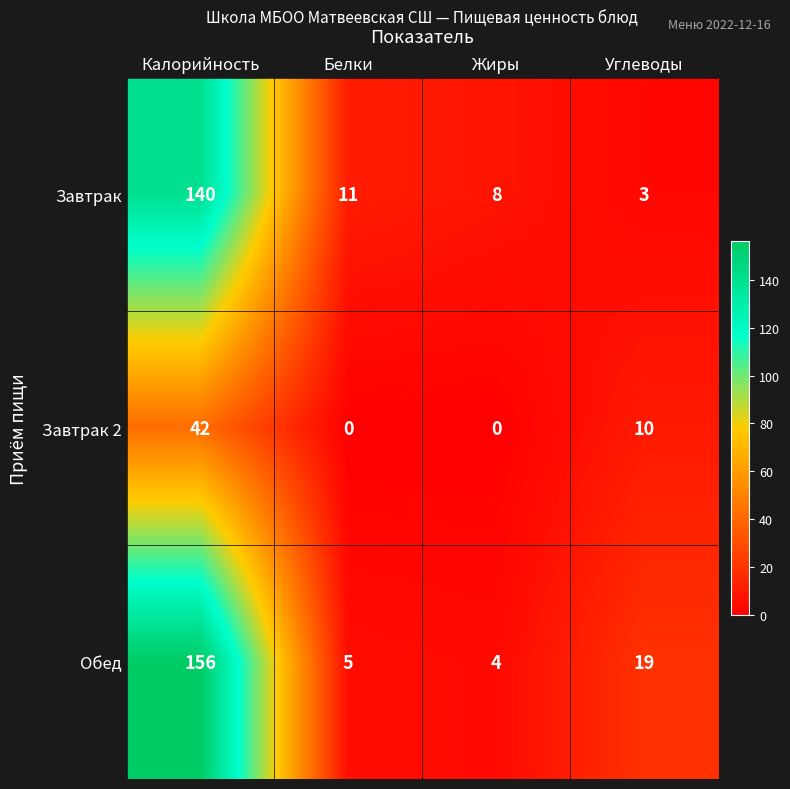

Reading left to right, list all the values displayed in this chart.

Завтрак: 140	11	8	3
Завтрак 2: 42	0	0	10
Обед: 156	5	4	19